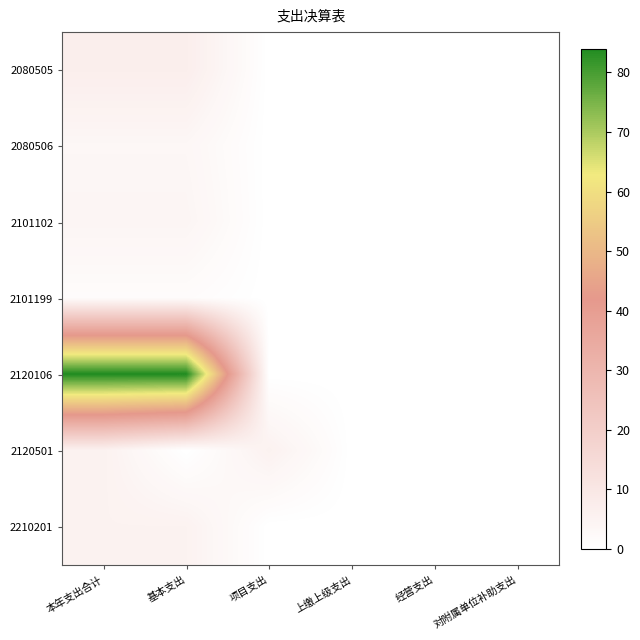

Reading right to left, list all the values displayed in this chart.

2080505: 对附属单位补助支出=0.0	经营支出=0.0	上缴上级支出=0.0	项目支出=0.0	基本支出=7.0	本年支出合计=7.0
2080506: 对附属单位补助支出=0.0	经营支出=0.0	上缴上级支出=0.0	项目支出=0.0	基本支出=3.5	本年支出合计=3.5
2101102: 对附属单位补助支出=0.0	经营支出=0.0	上缴上级支出=0.0	项目支出=0.0	基本支出=4.2	本年支出合计=4.2
2101199: 对附属单位补助支出=0.0	经营支出=0.0	上缴上级支出=0.0	项目支出=0.0	基本支出=1.4	本年支出合计=1.4
2120106: 对附属单位补助支出=0.0	经营支出=0.0	上缴上级支出=0.0	项目支出=0.0	基本支出=84.0	本年支出合计=84.0
2120501: 对附属单位补助支出=0.0	经营支出=0.0	上缴上级支出=0.0	项目支出=5.5	基本支出=0.0	本年支出合计=5.5
2210201: 对附属单位补助支出=0.0	经营支出=0.0	上缴上级支出=0.0	项目支出=0.0	基本支出=5.3	本年支出合计=5.3